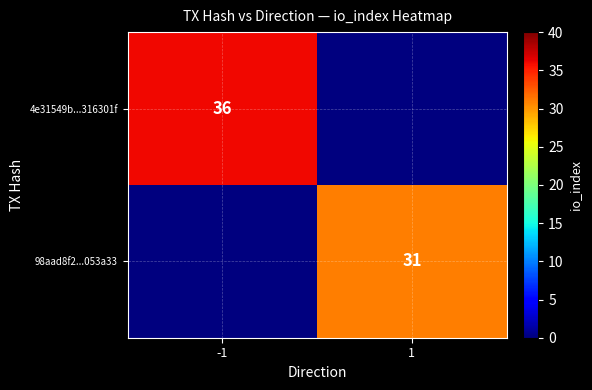

Is it true that 4e31549b...316301f equals 36 at -1?

True